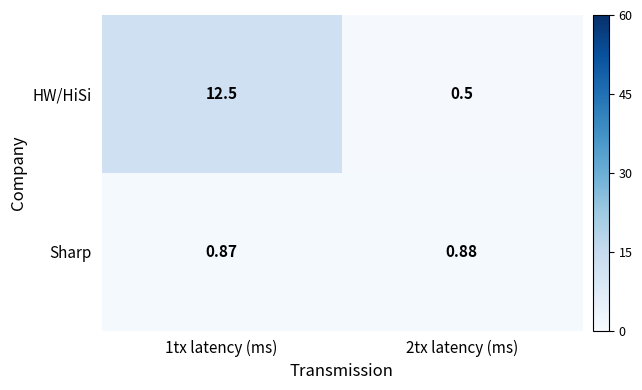

Between 1tx latency (ms) and 2tx latency (ms), which series saw the biggest shift?

HW/HiSi